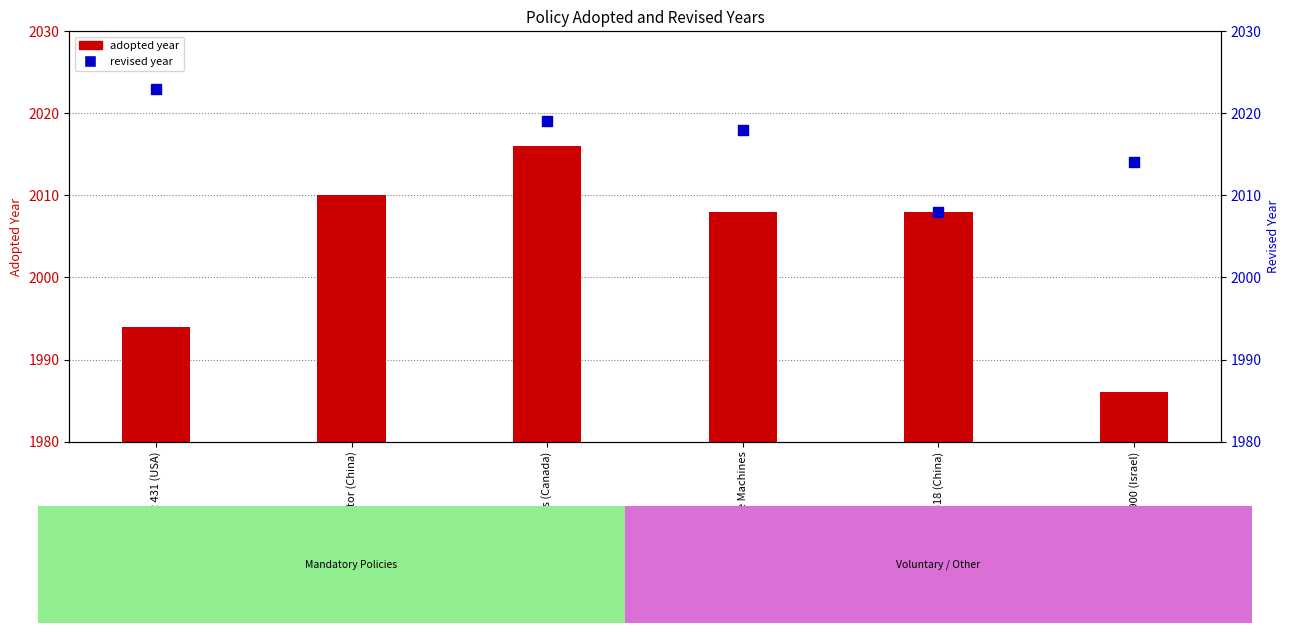

Which has a higher value, GB 21518 (China) or ENERGY STAR Ice Machines?

GB 21518 (China)